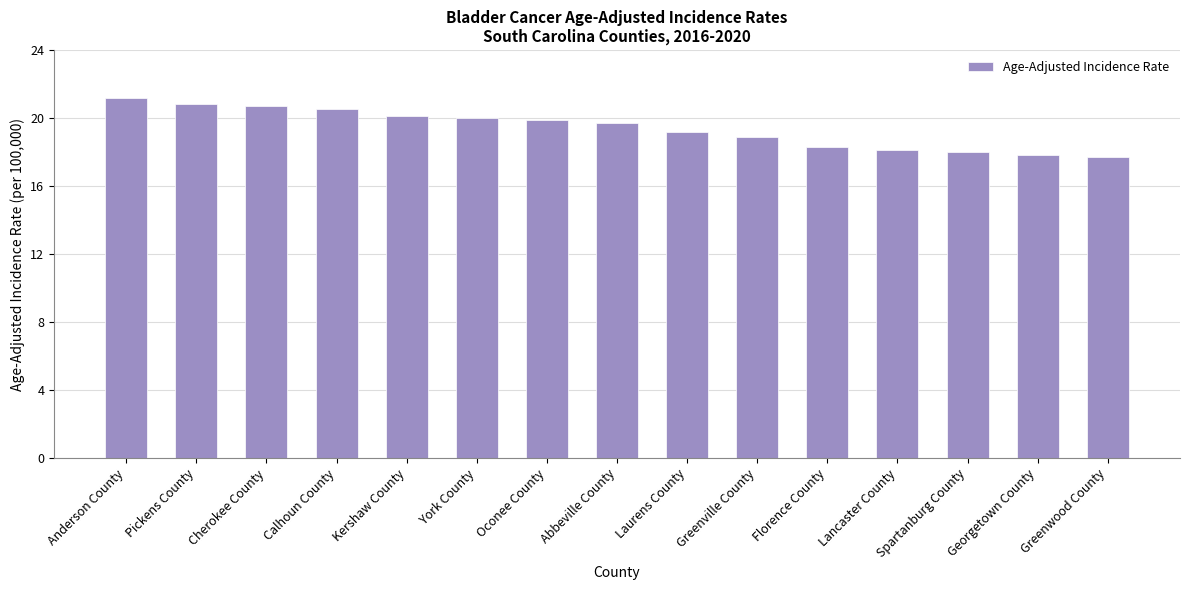

Reading left to right, extract all data points from this chart.

Anderson County=21.2	Pickens County=20.8	Cherokee County=20.7	Calhoun County=20.5	Kershaw County=20.1	York County=20.0	Oconee County=19.9	Abbeville County=19.7	Laurens County=19.2	Greenville County=18.9	Florence County=18.3	Lancaster County=18.1	Spartanburg County=18.0	Georgetown County=17.8	Greenwood County=17.7